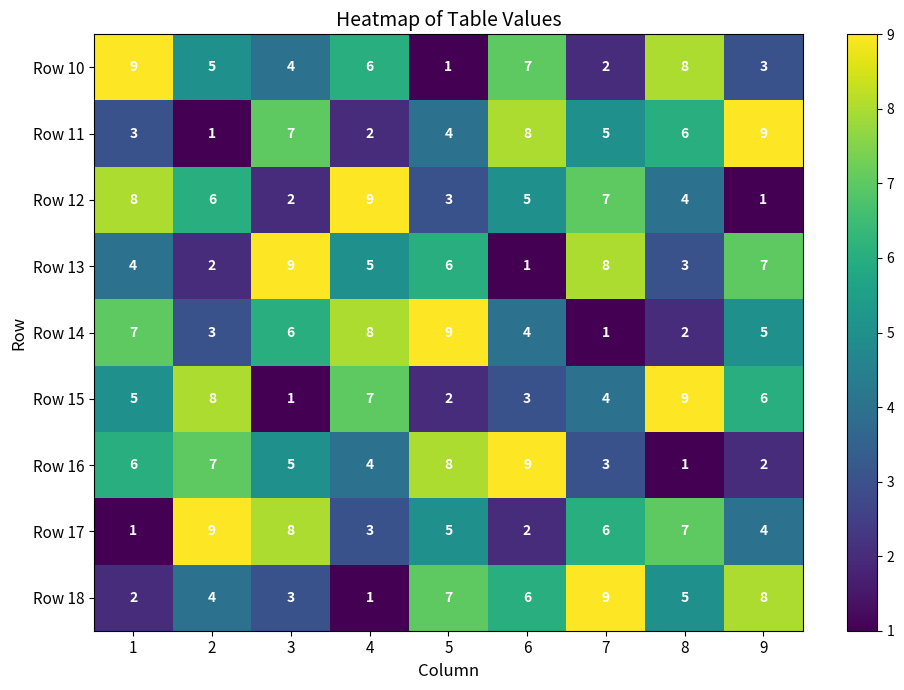

Is the value of Row 15 at 5 greater than the value of Row 13 at 5?

No